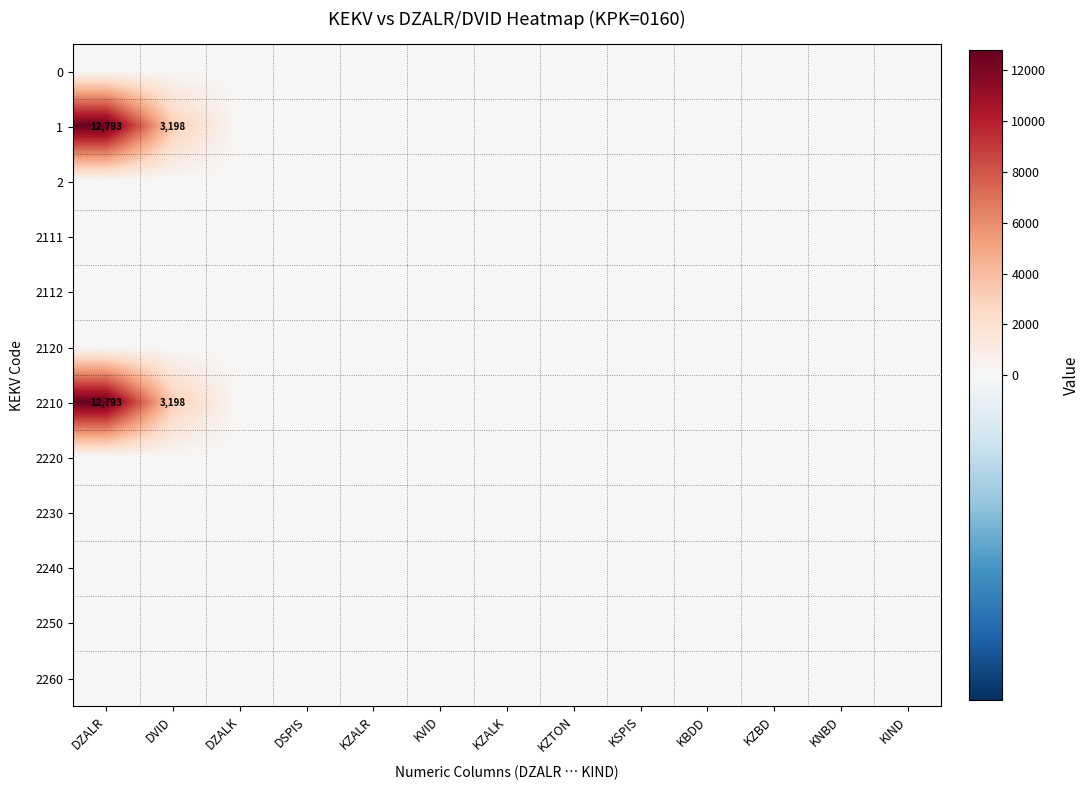

How many values in 2210 are above zero?

2